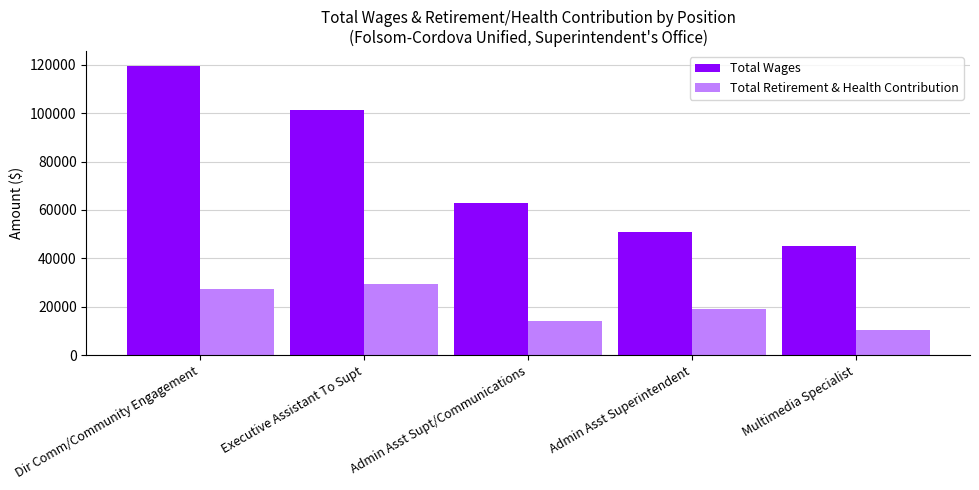

How many values in the Total Retirement & Health Contribution series are below 19115?

2